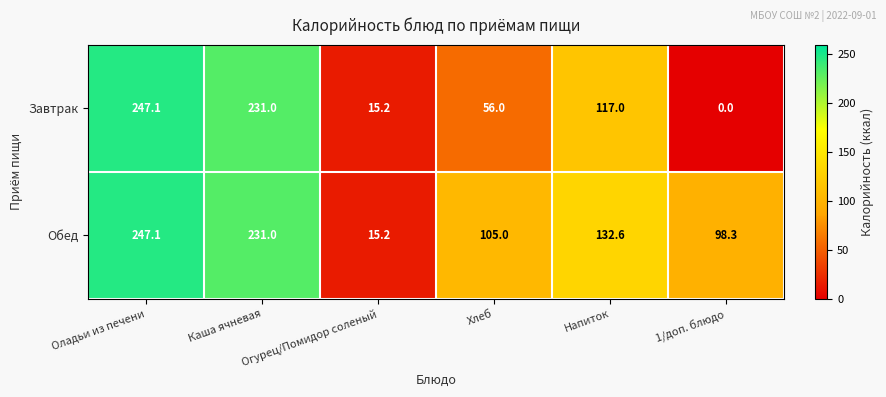

What is the greatest value displayed?

247.1